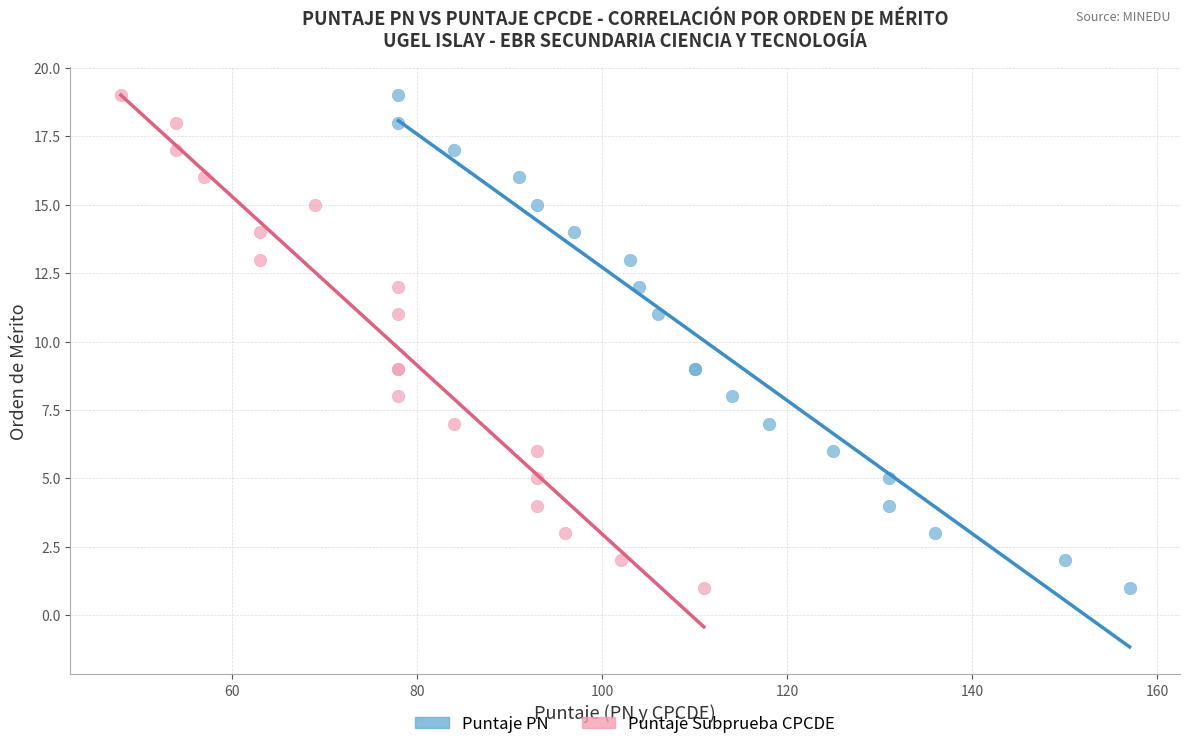

What are all the series names shown in the legend?

Puntaje PN, Puntaje Subprueba CPCDE